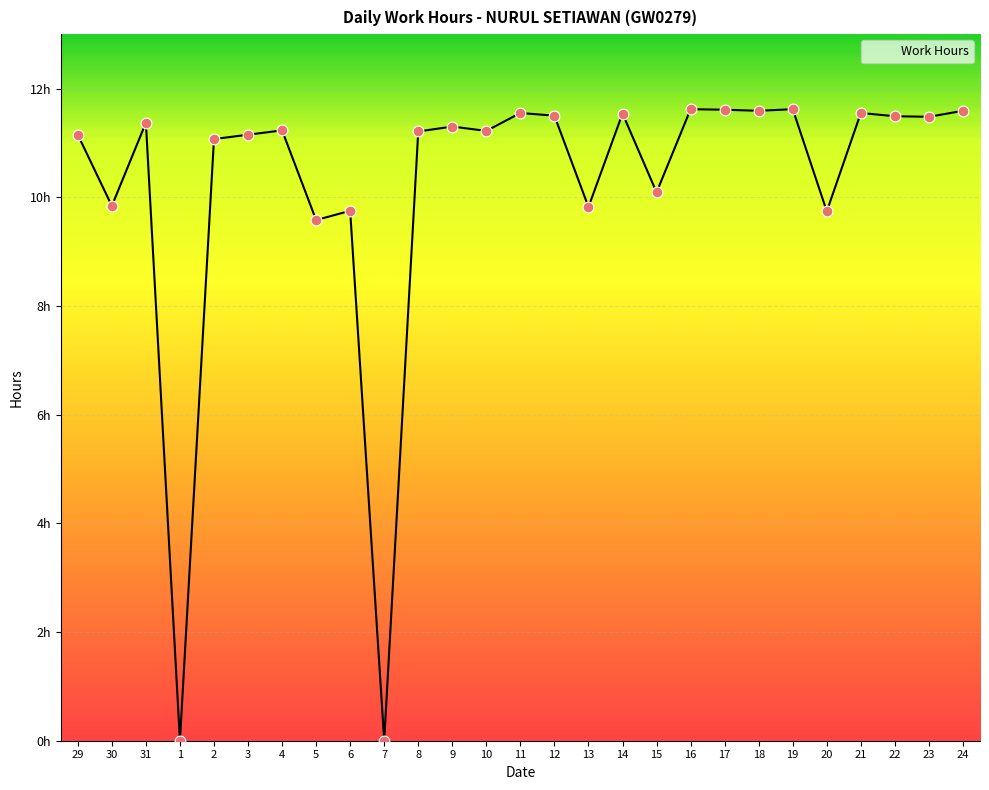

What is the change in value from 3 to 12?

+0.3